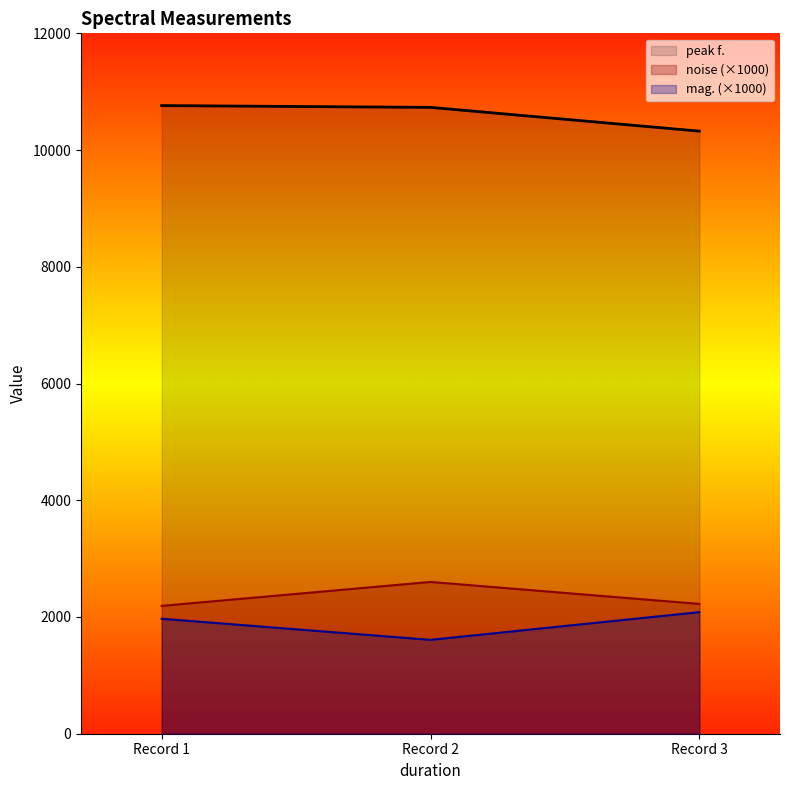

What is the value of the peak f. point at the 2nd from the left?

10762.2